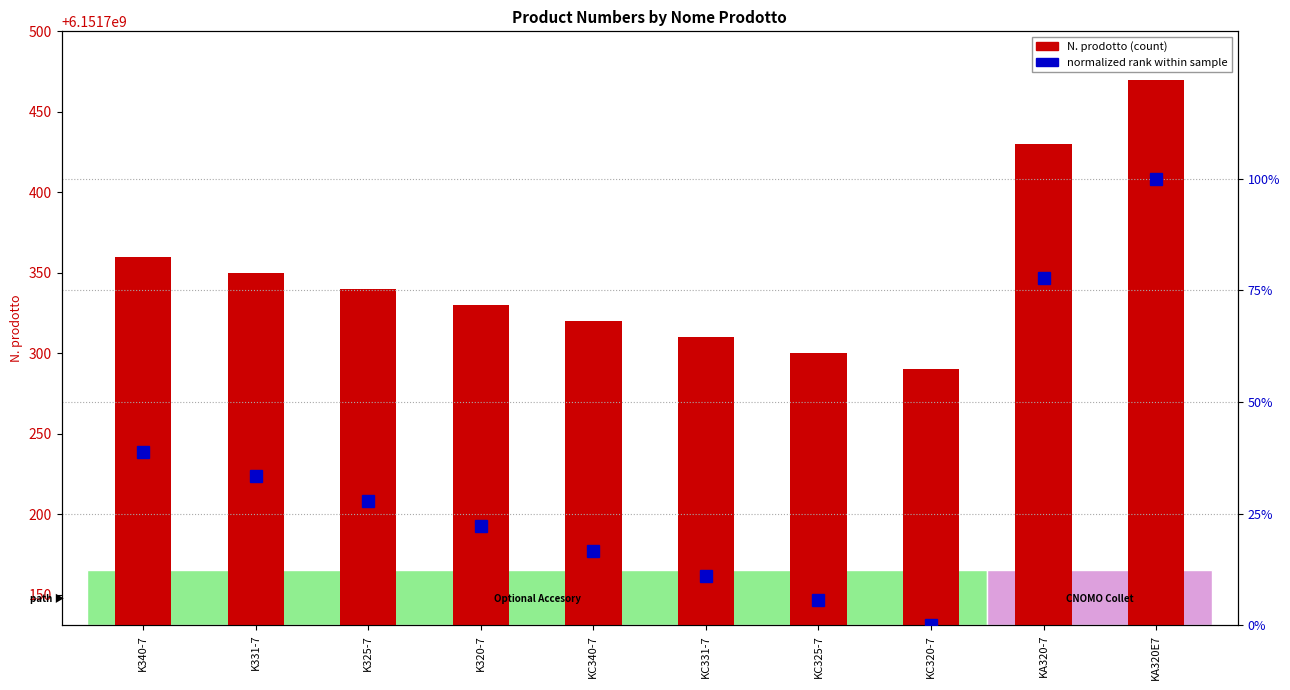

Which series has the largest range (max minus min)?

N. prodotto